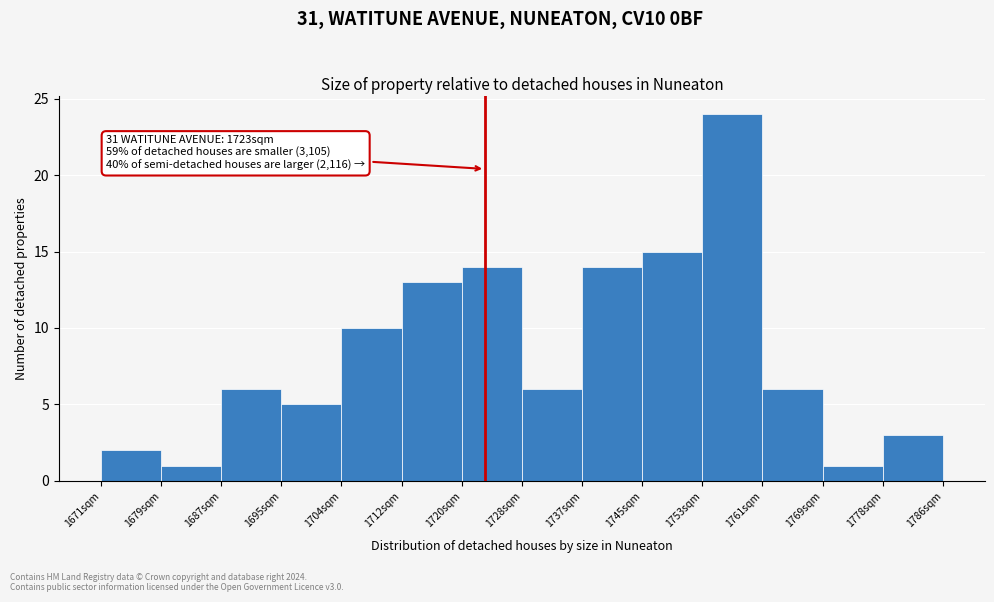

Which range on the x-axis has the tallest bar?

1753 to 1761